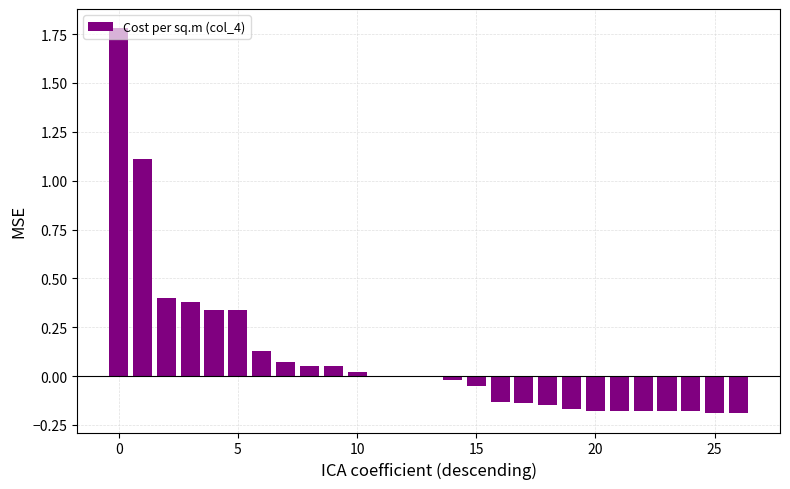

What is the greatest value displayed?

1.8